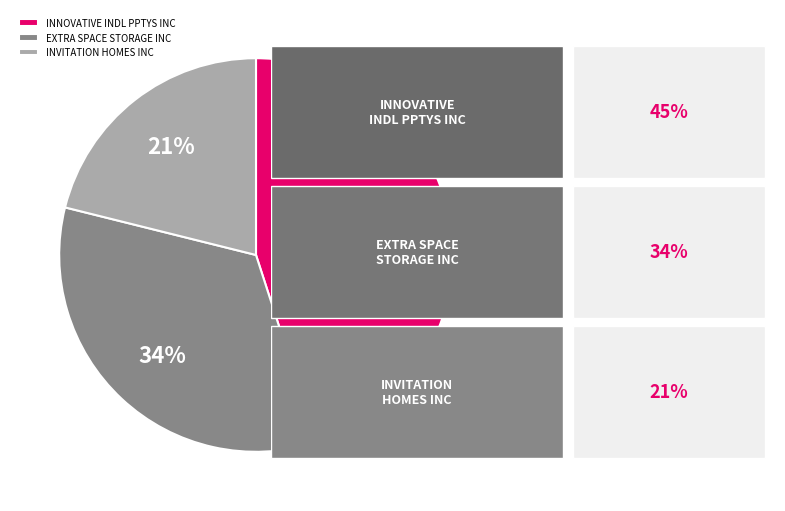

What is the largest slice in the pie chart?

INNOVATIVE INDL PPTYS INC